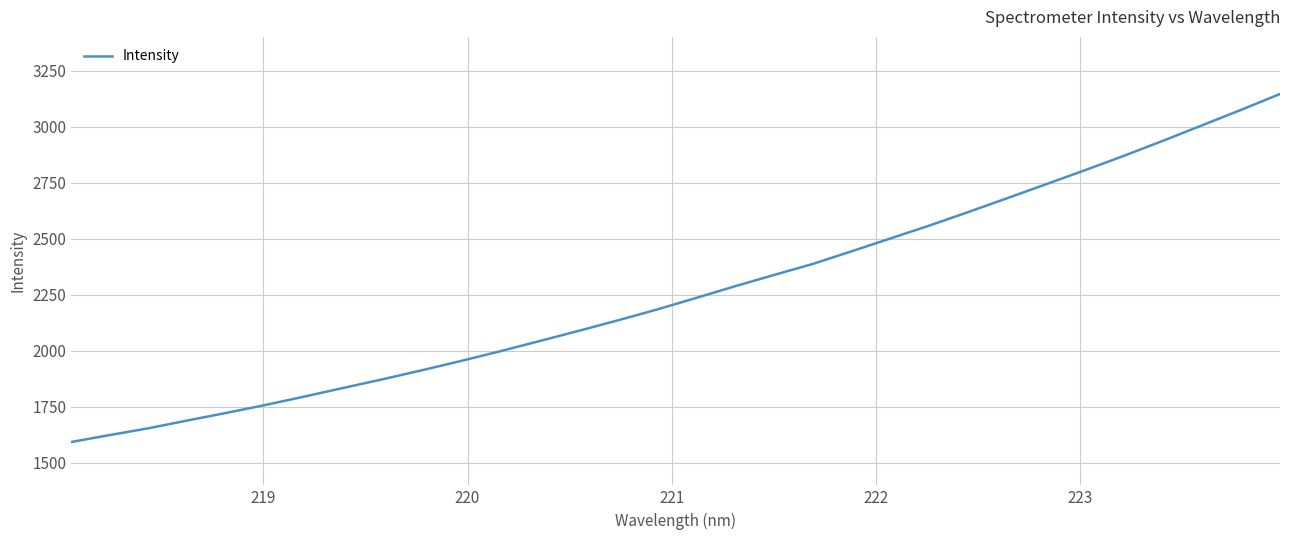

Is this an area chart (filled region under the line)?

No